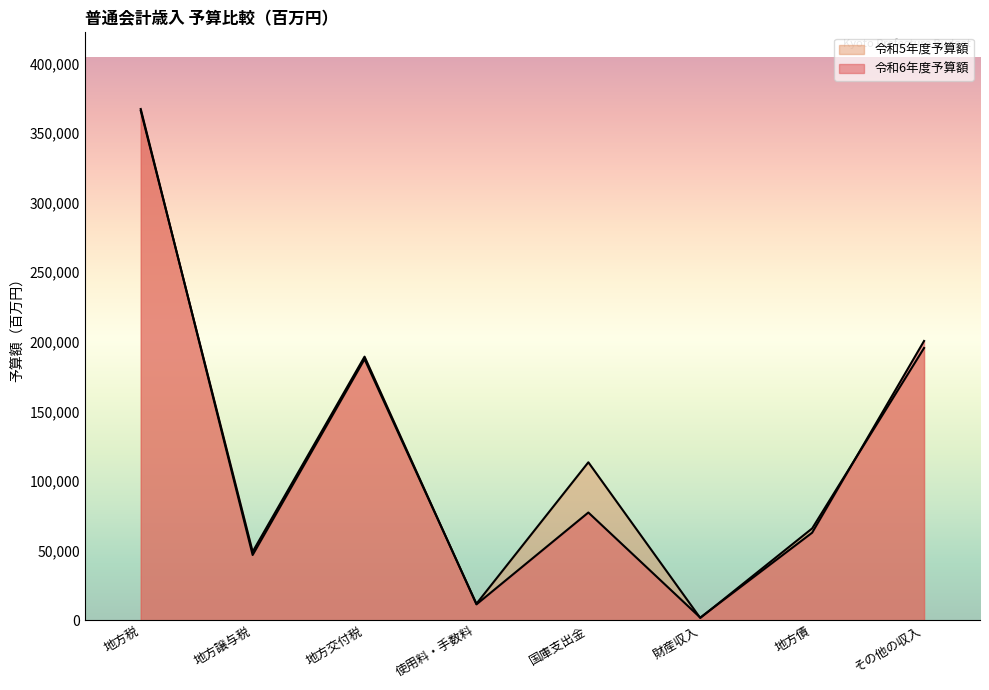

Rank the series by their average value, from lowest to highest.

令和6年度予算額, 令和5年度予算額